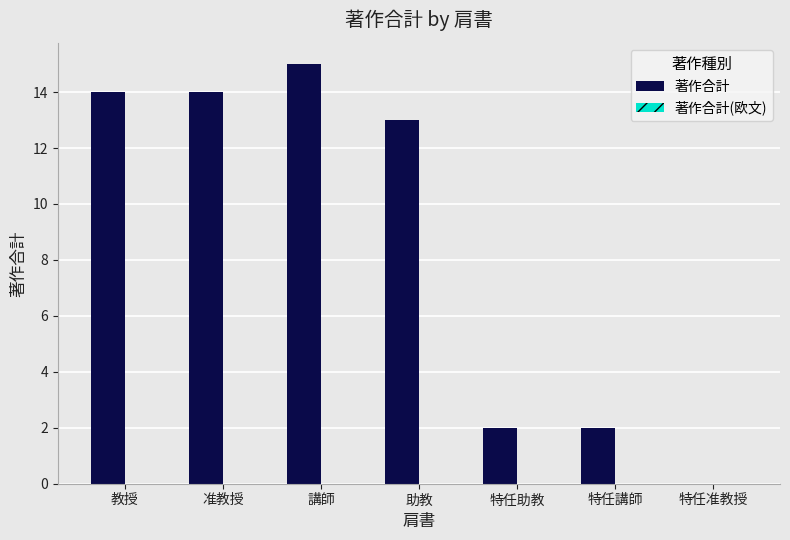

What is the maximum value shown in the chart?

15